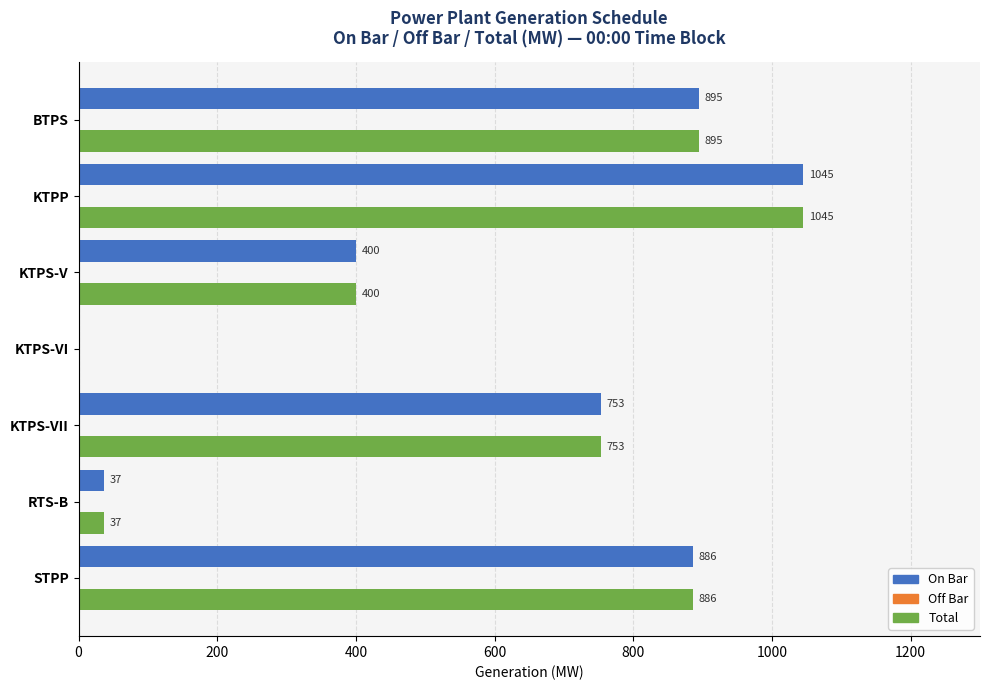

What is the highest value of the On Bar series?

1045.0